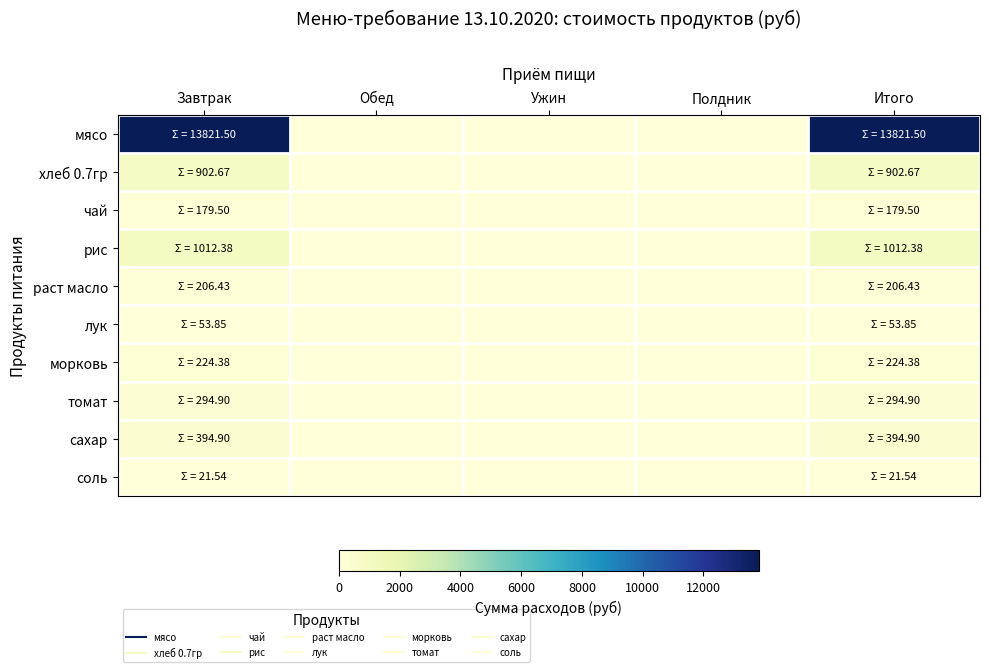

What is the total value across all series at Итого?

17112.0